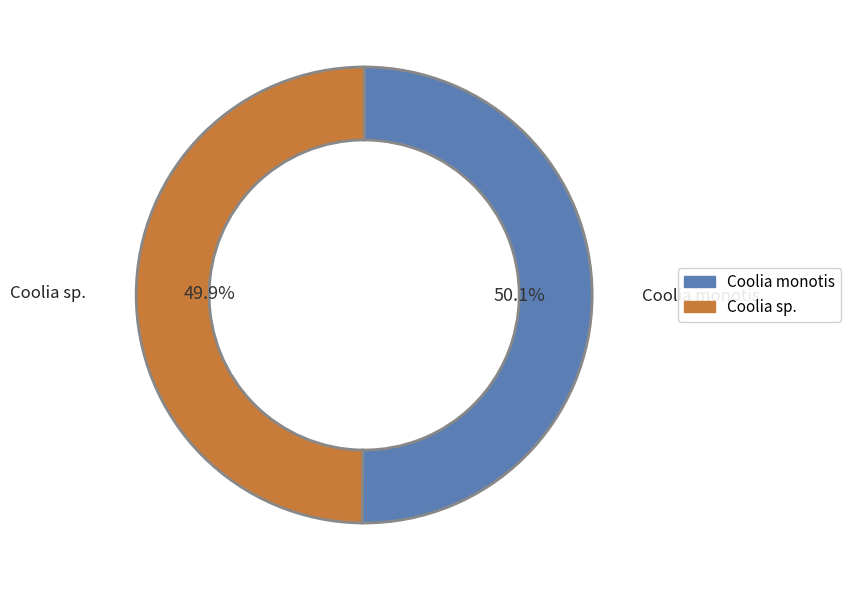

Is there a majority slice in this chart?

Yes